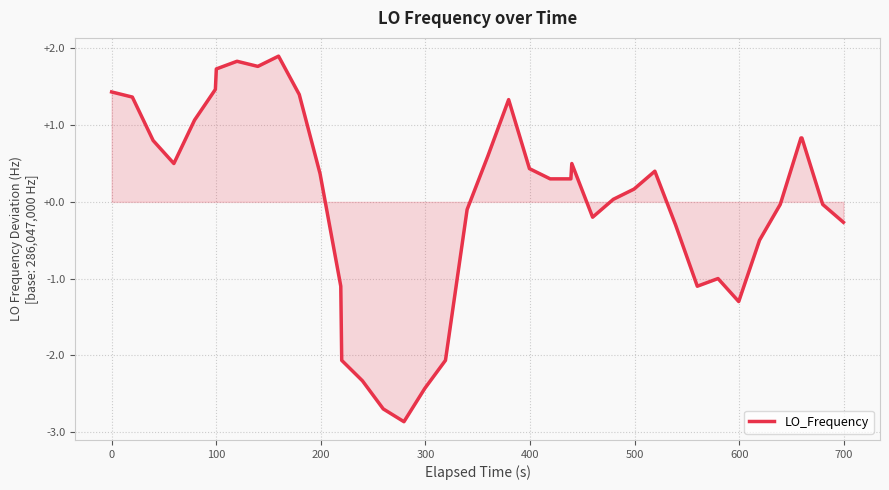

True or false: there are more than 2 points higher than both neighbors.

True